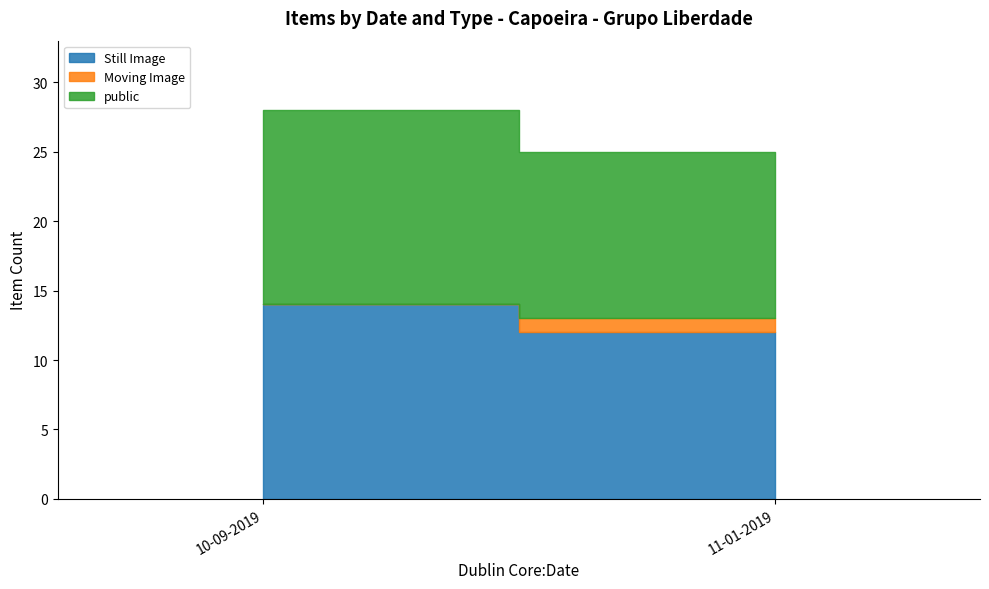

True or false: Still Image and public cross at least once.

False